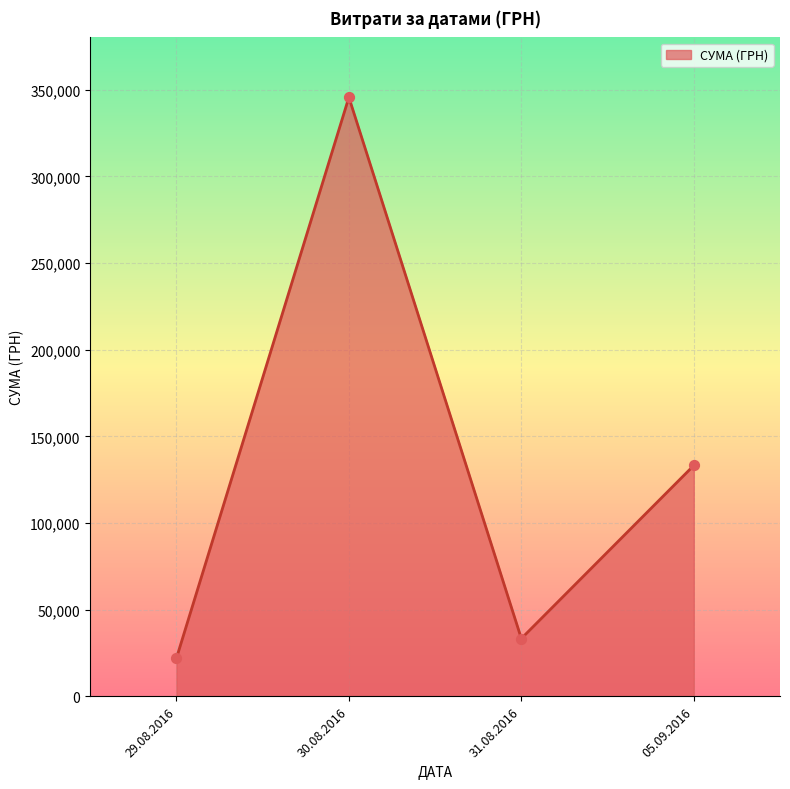

What is the change in value from 29.08.2016 to 31.08.2016?

+11353.5